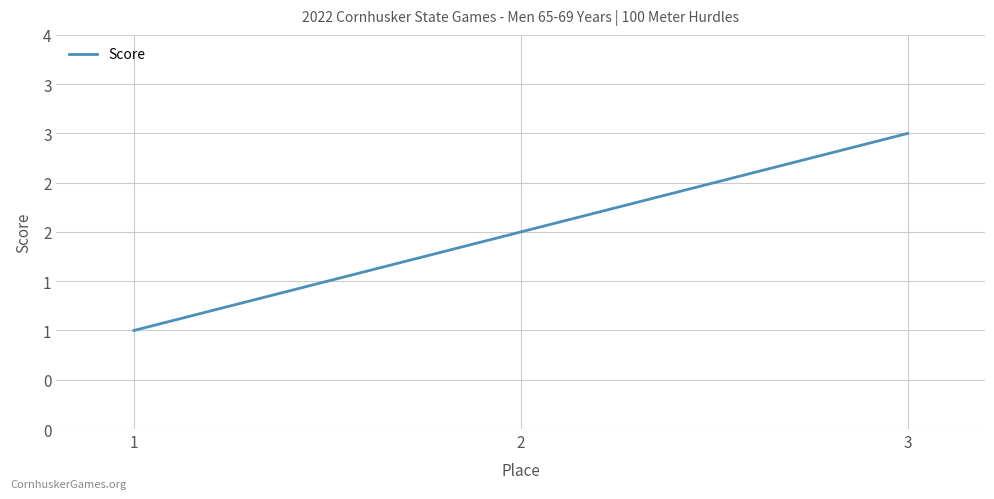

The chart shows a value of 1 at 1. True or false?

True